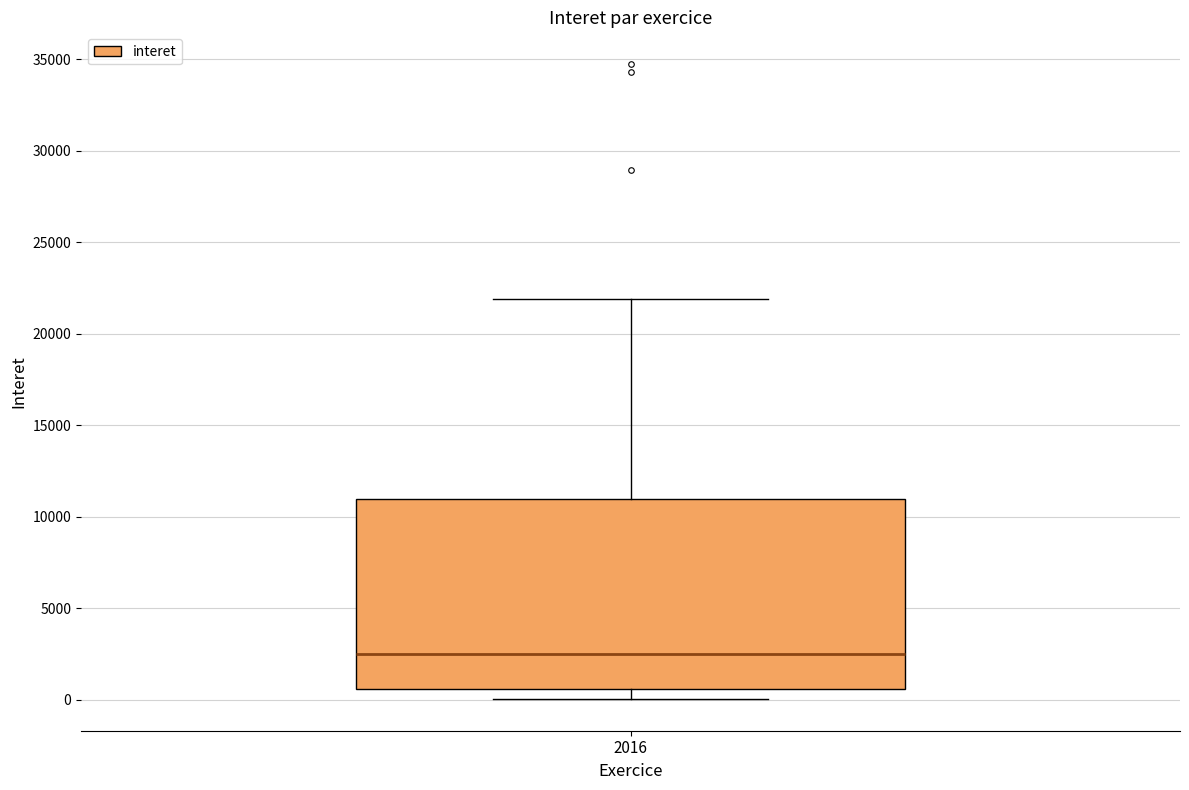

Read this box plot against the y-axis: the position of the median line, the range covered by the box, and the ends of both whiskers. The values are not printed on the chart, so give them approximately, as read against the axis.

median 2500, box 500 to 11000, whiskers 0 to 22000